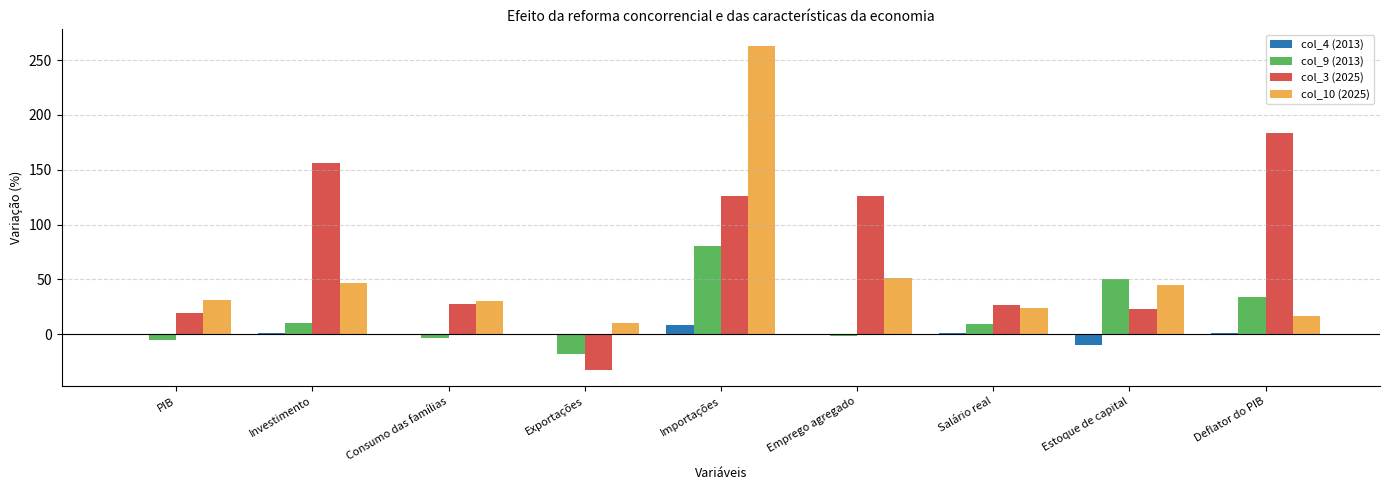

The value of col_10 (2025) at Emprego agregado is 51.2. True or false?

True